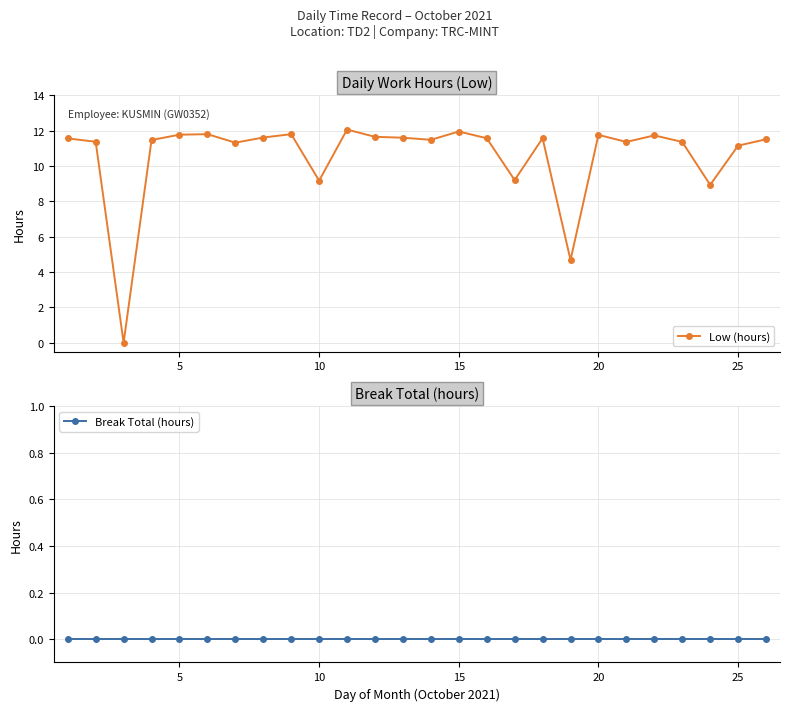

True or false: Low (hours) has a value of 4.2 at 25.

False